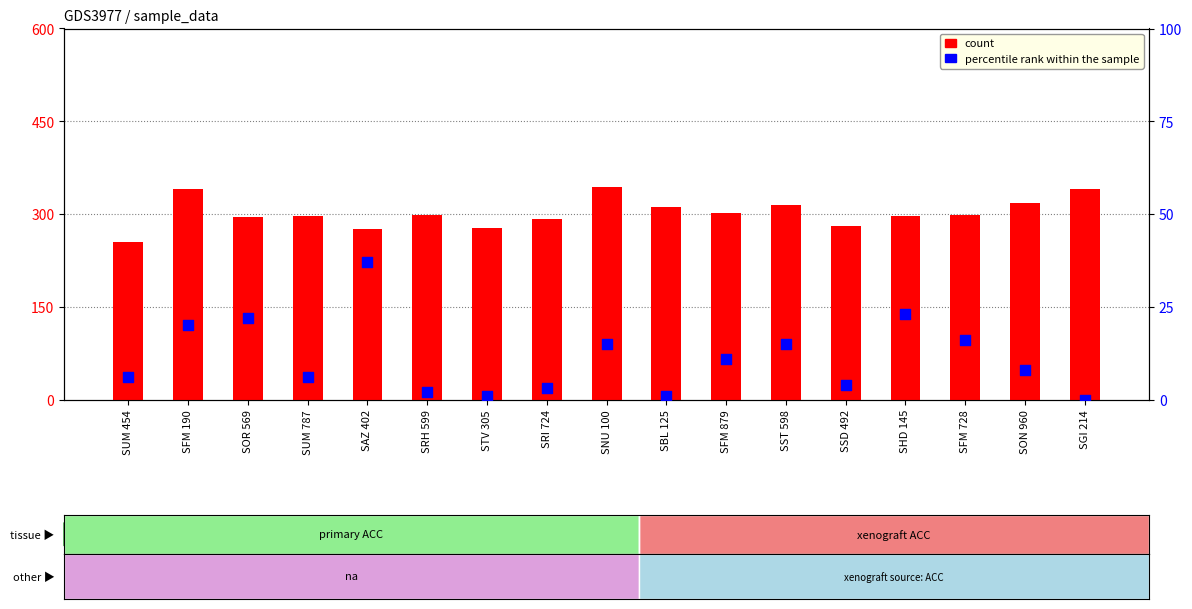

Which series contains the lowest Y value?

percentile rank within the sample